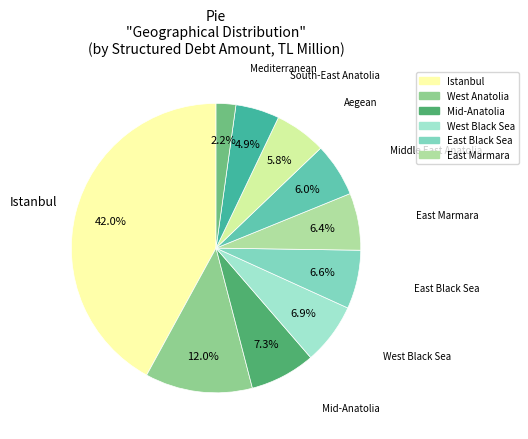

Count the number of slices in the pie.

10